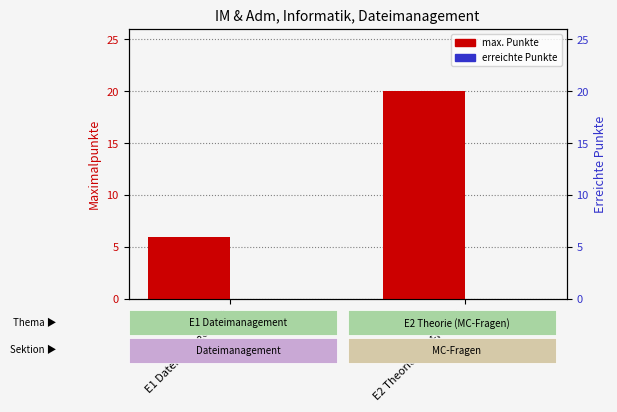

The value of erreicht at E1 Dateimanagement is 0. True or false?

True